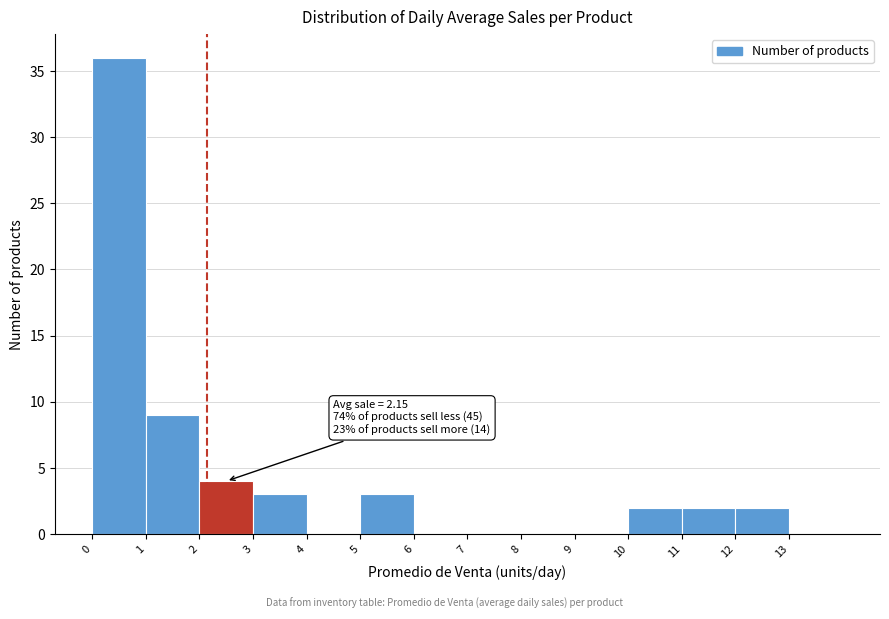

Over which range of the x-axis is the bar tallest?

0 to 1